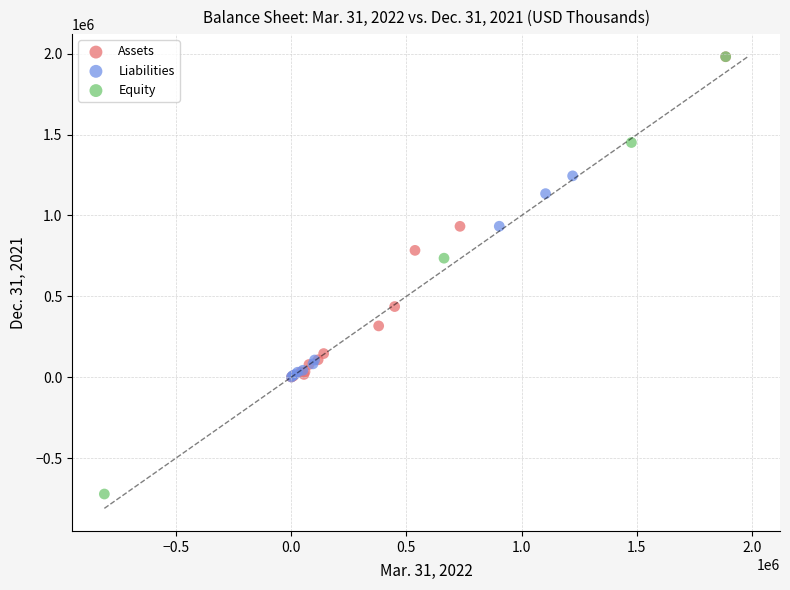

Which series reaches the minimum Y coordinate?

Equity